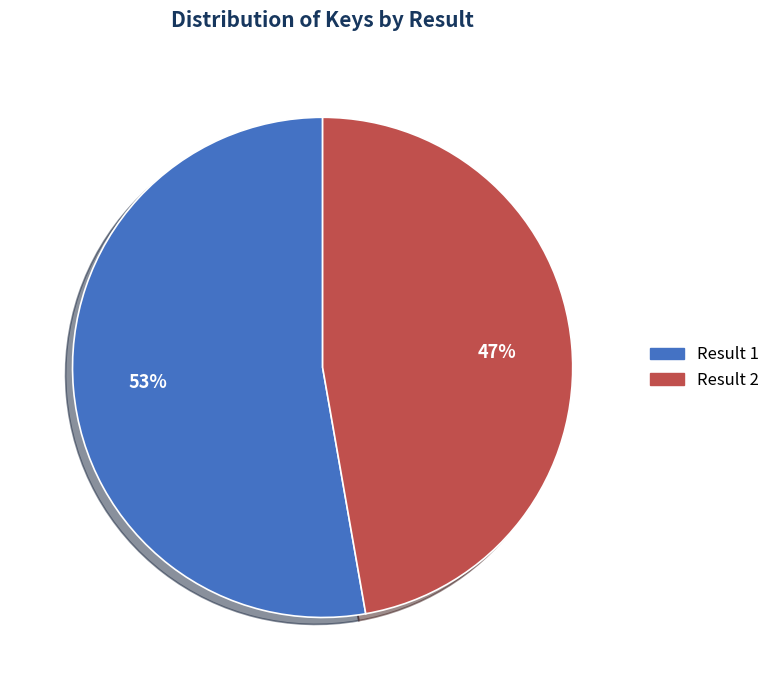

To the nearest percent, what is the average slice percentage?

50%